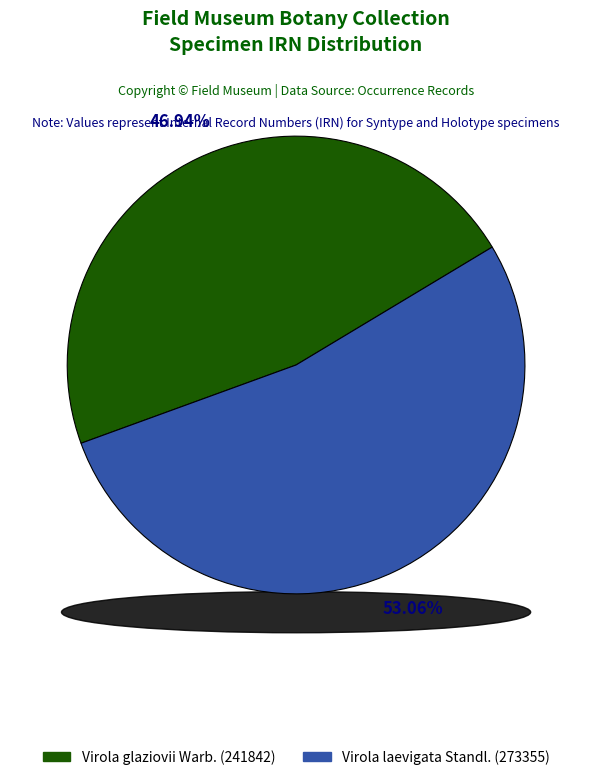

What is the smallest slice in the pie chart?

Virola glaziovii Warb. (241842)